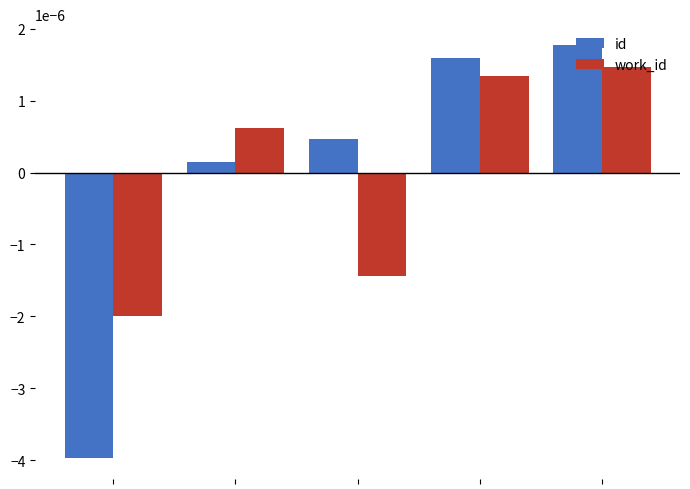

Count the work_id values in the range 0 to 1.

3